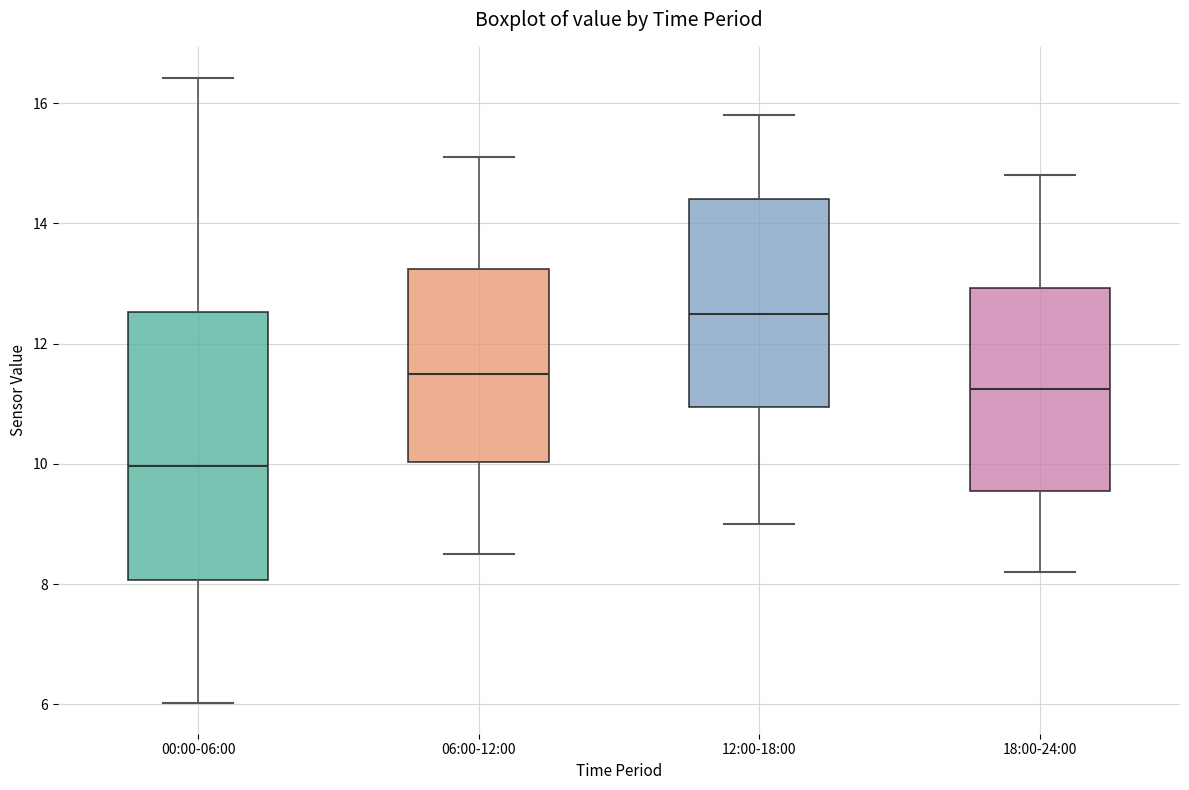

Which box's median line is the lowest?

00:00-06:00